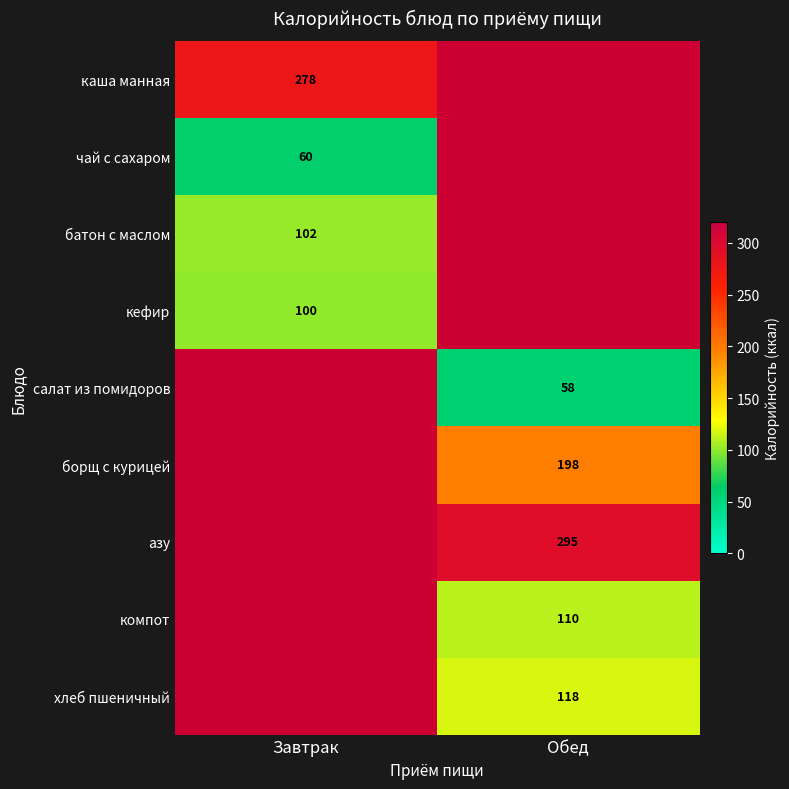

Between Обед and Завтрак, which is larger?

Завтрак